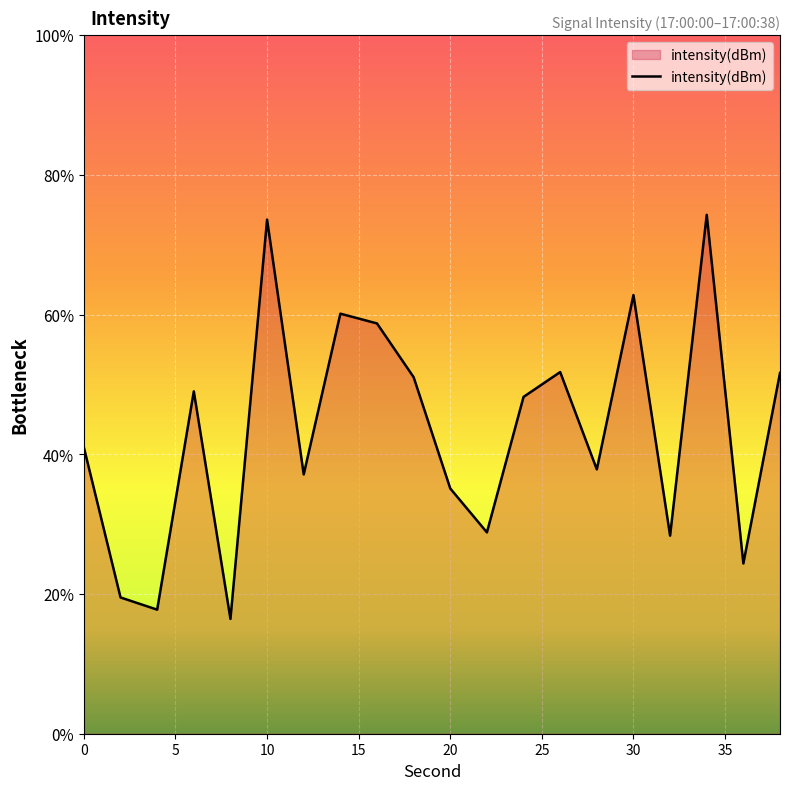

How many points are higher than both their immediate neighbors (excluding endpoints)?

6